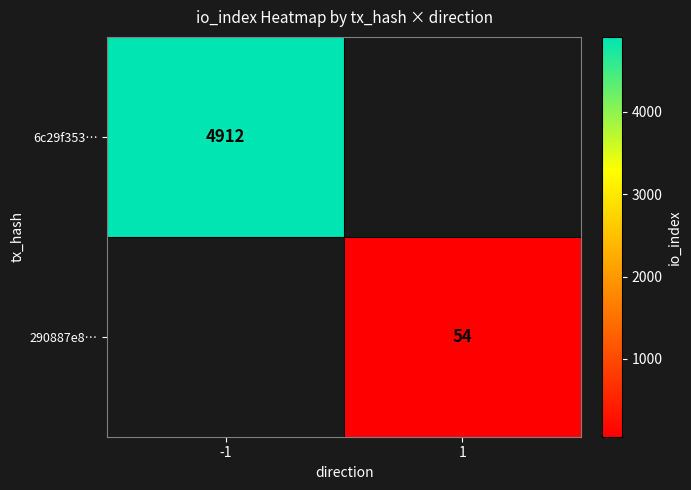

Count the number of data series in this chart.

2